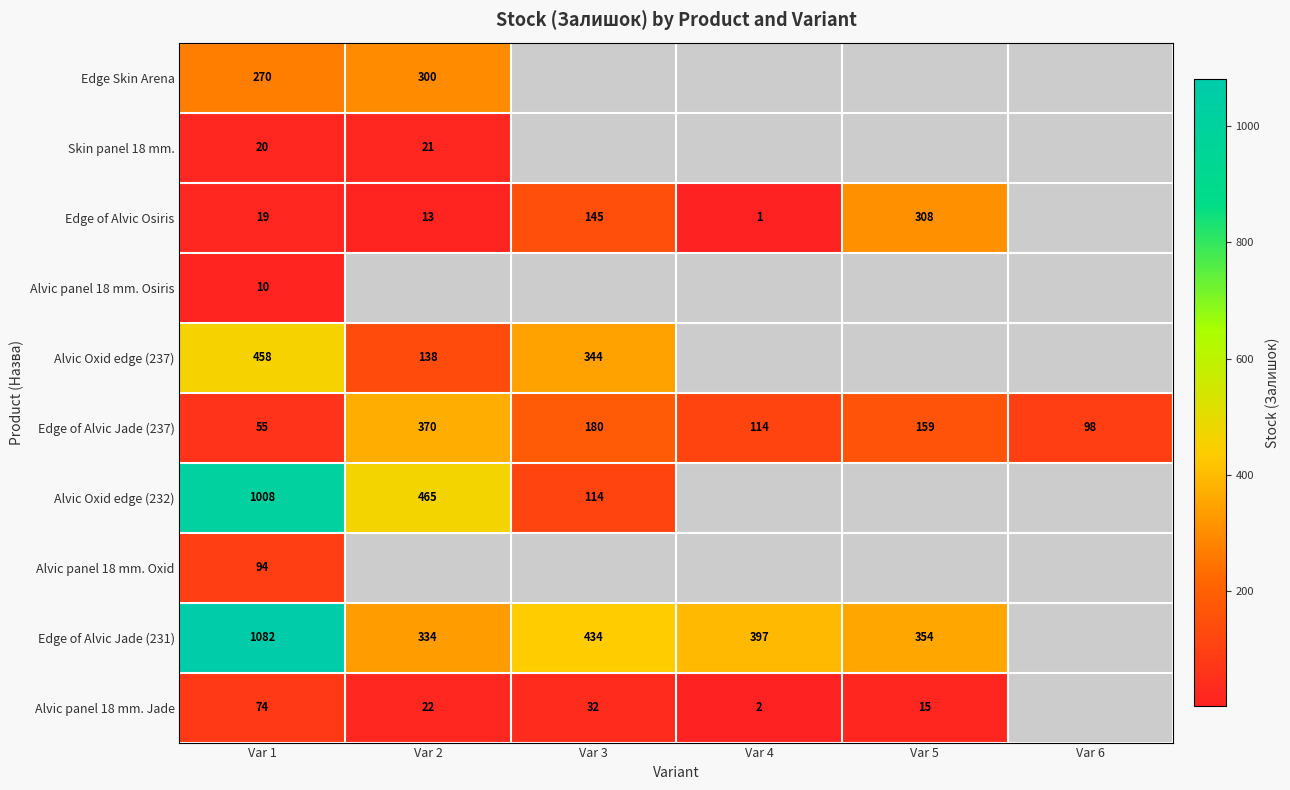

What is the difference between the maximum and minimum values in the Edge of Alvic Jade (237) series?

315